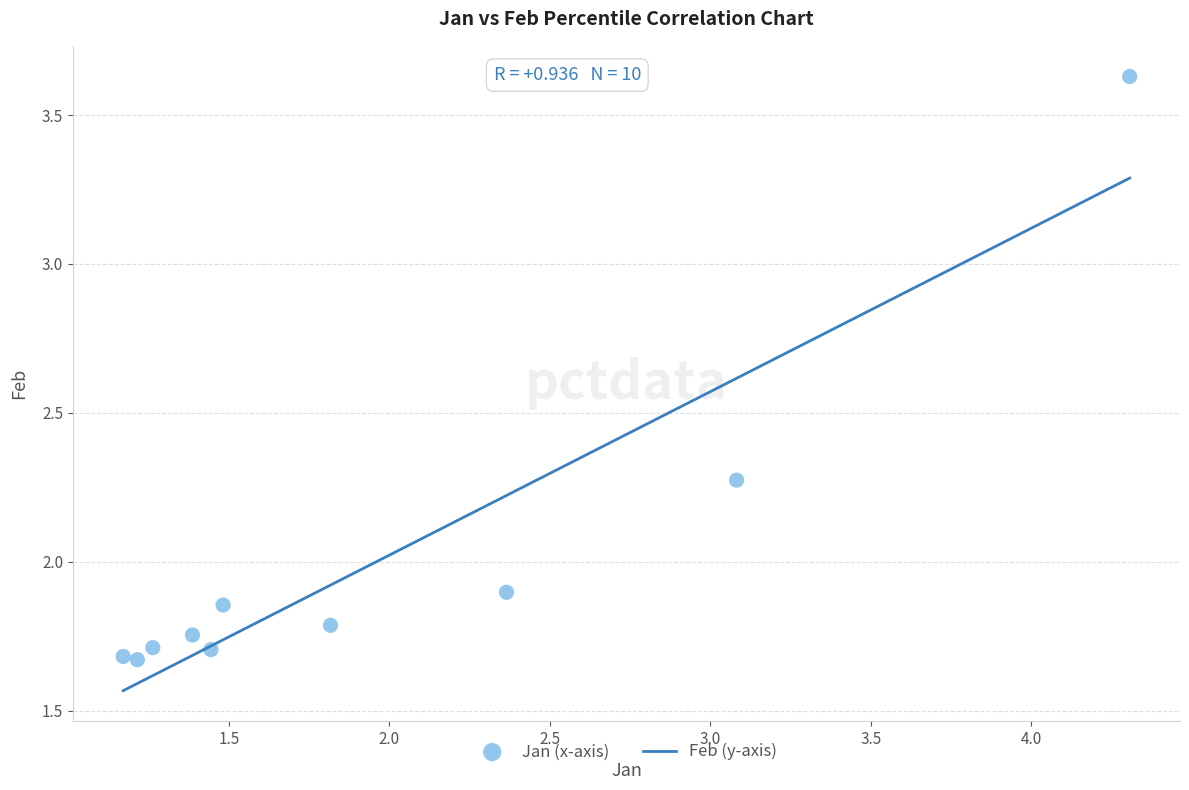

What is the average X value?

2.0